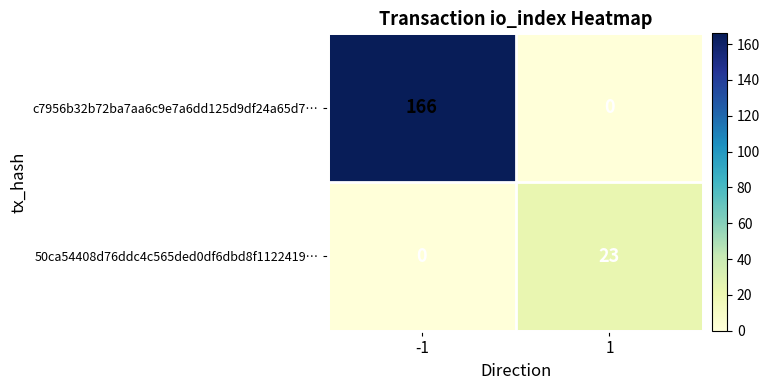

Is it true that 50ca54408d76ddc4c565ded0df6dbd8f1122419… equals 23 at 1?

True